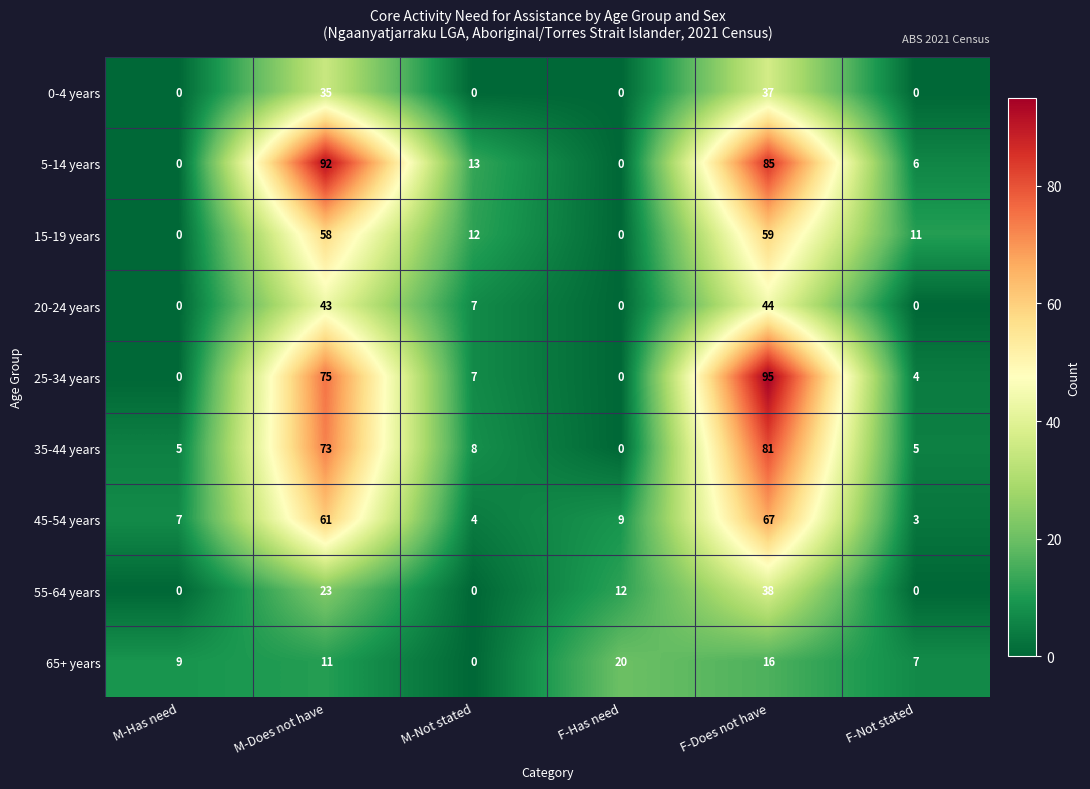

At which label is 25-34 years closest to 47?

M-Does not have